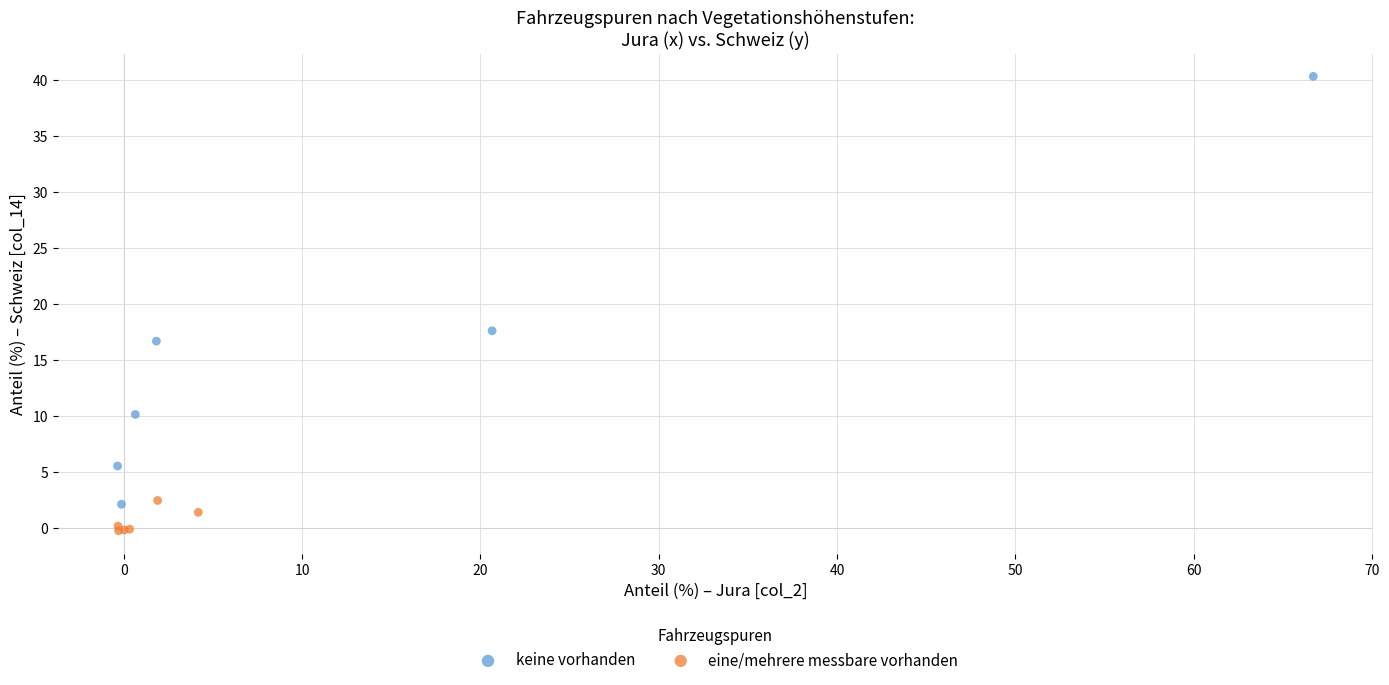

Which series has the largest Y range (max minus min)?

keine vorhanden